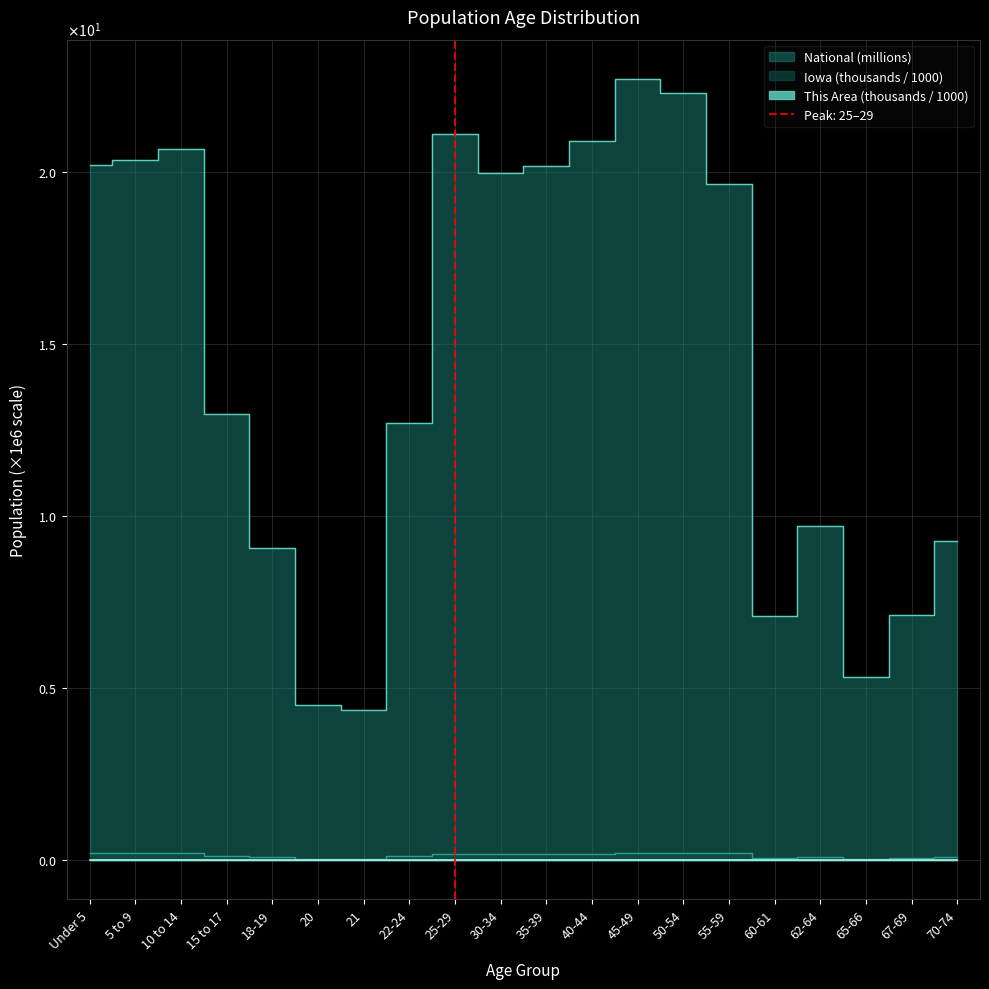

What is the greatest value displayed?

22.7